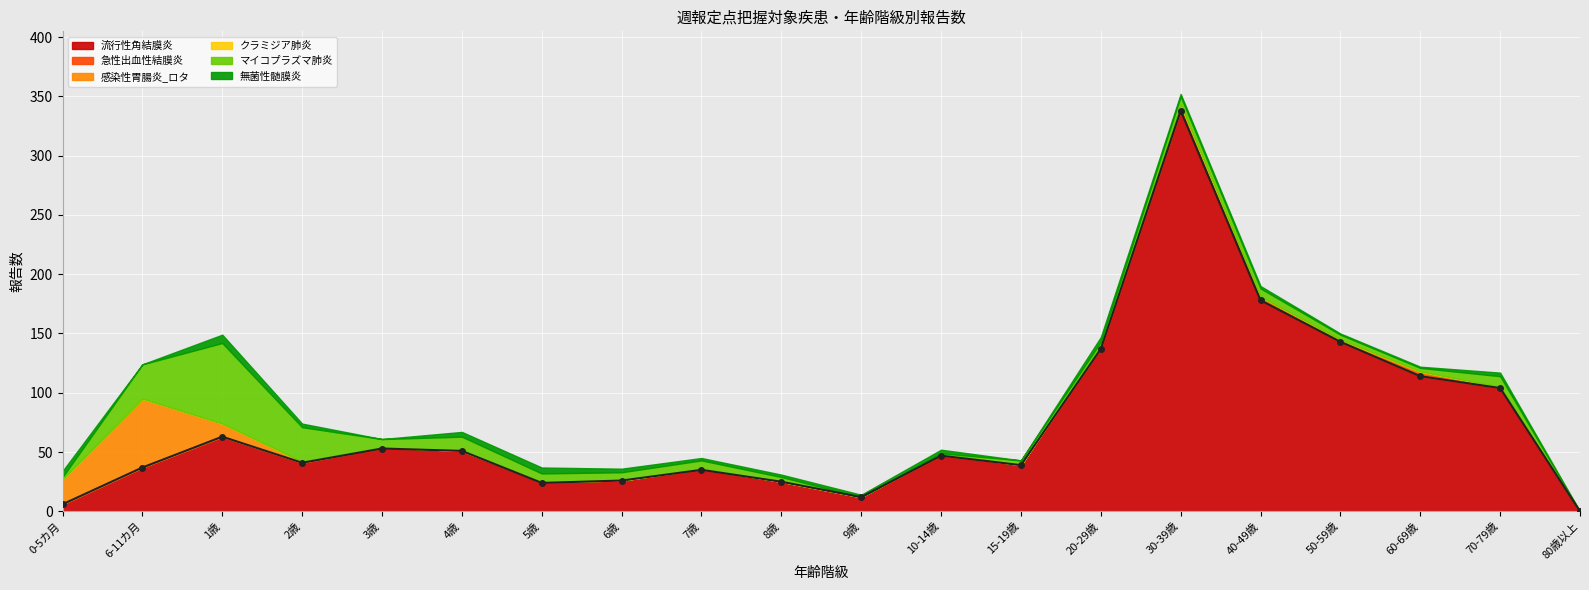

What is the label of the 16th point from the left?

40-49歳